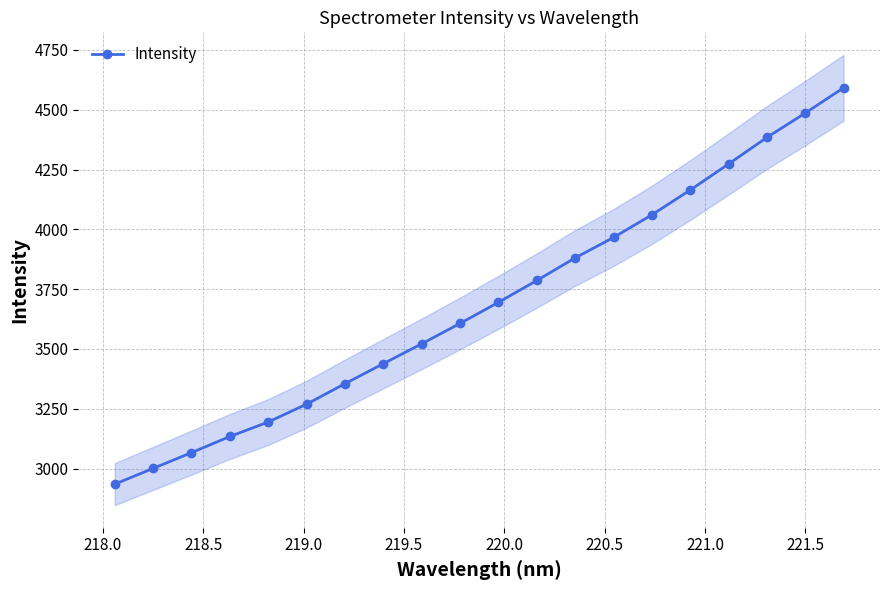

What is the value of the Intensity point at the 12th from the left?

3786.3